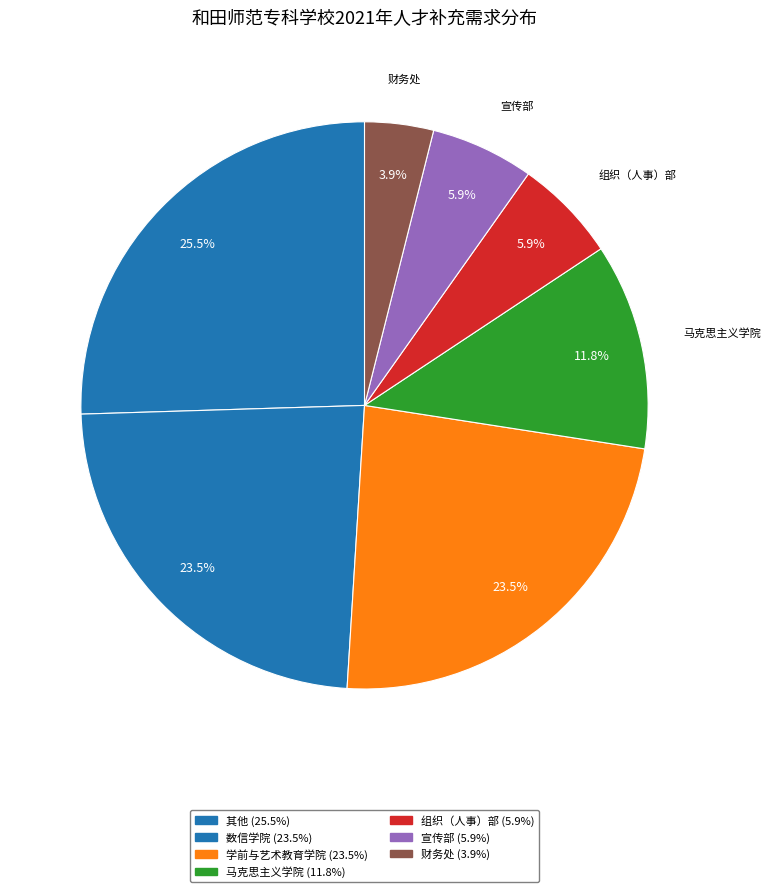

Is there a majority slice in this chart?

No